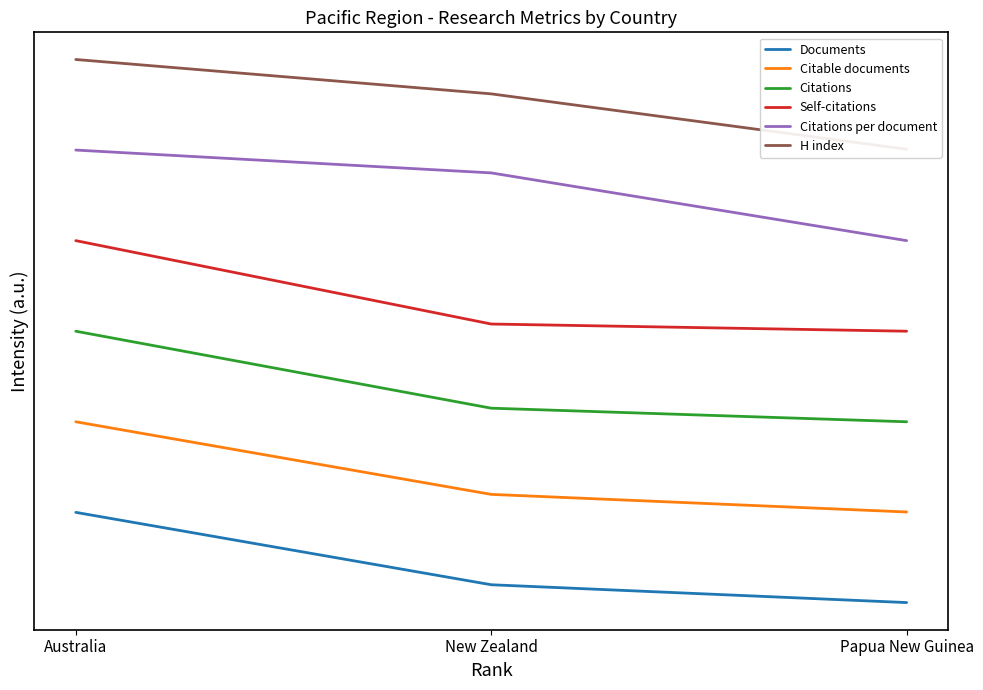

What is the average value of the Citations per document series?

4.6